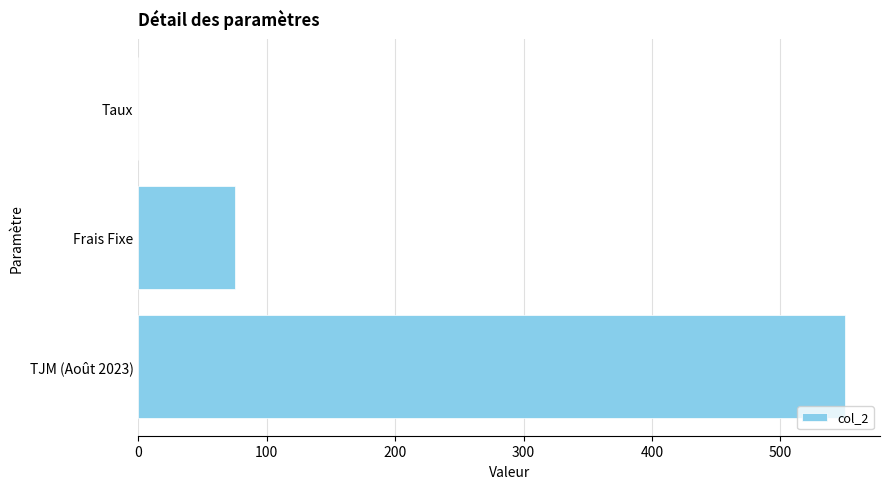

How many distinct data groups are displayed?

1